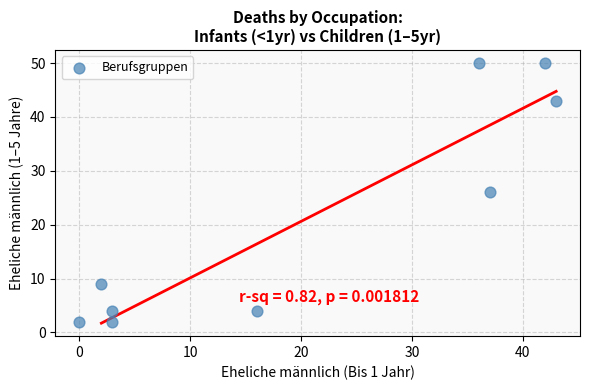

What is the range of Y values (max minus min)?

48